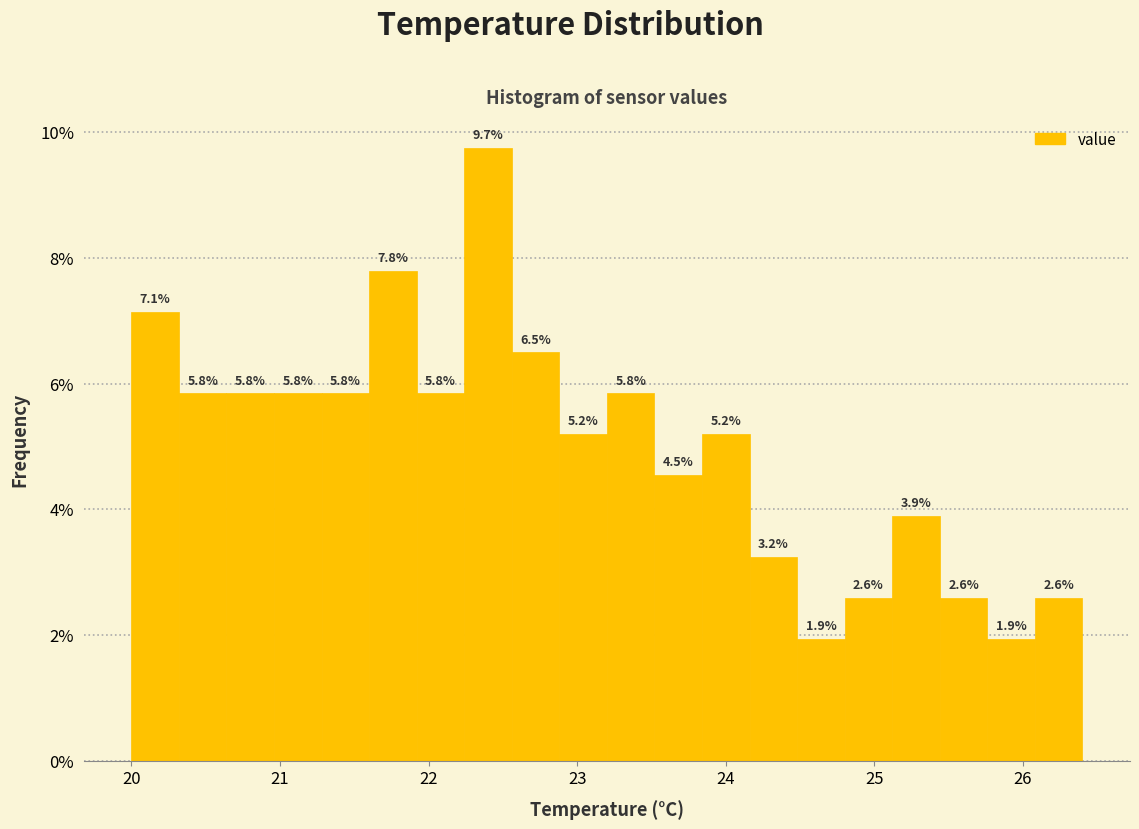

Around what value on the x-axis is the tallest bar? Give the approximate position of its centre, as read against the axis.

22.4